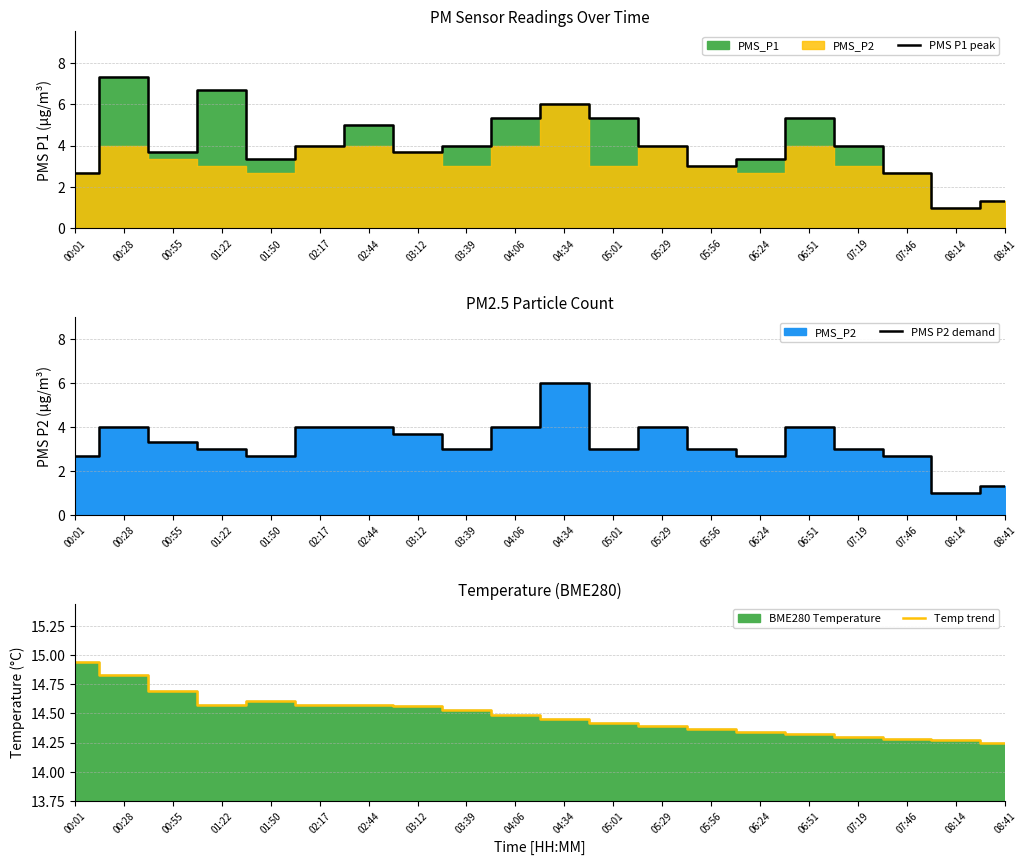

What is the label of the 20th point from the right?

00:01